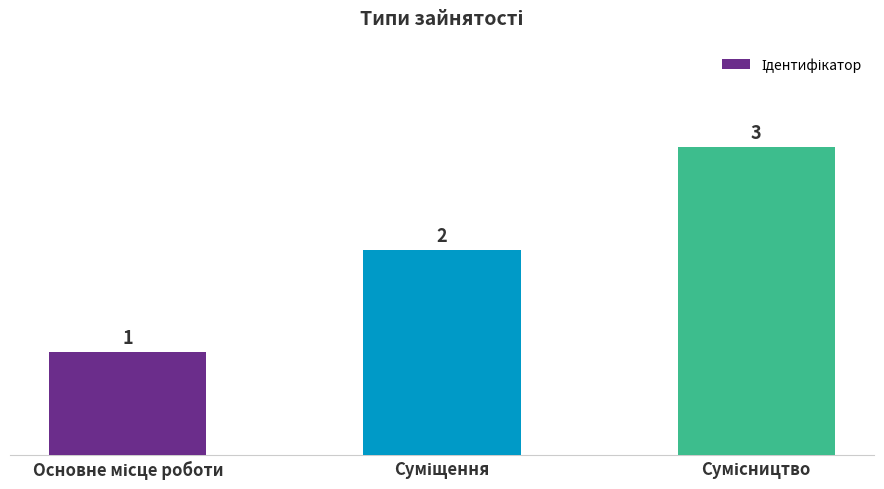

What is the value of the 1st bar from the left?

1